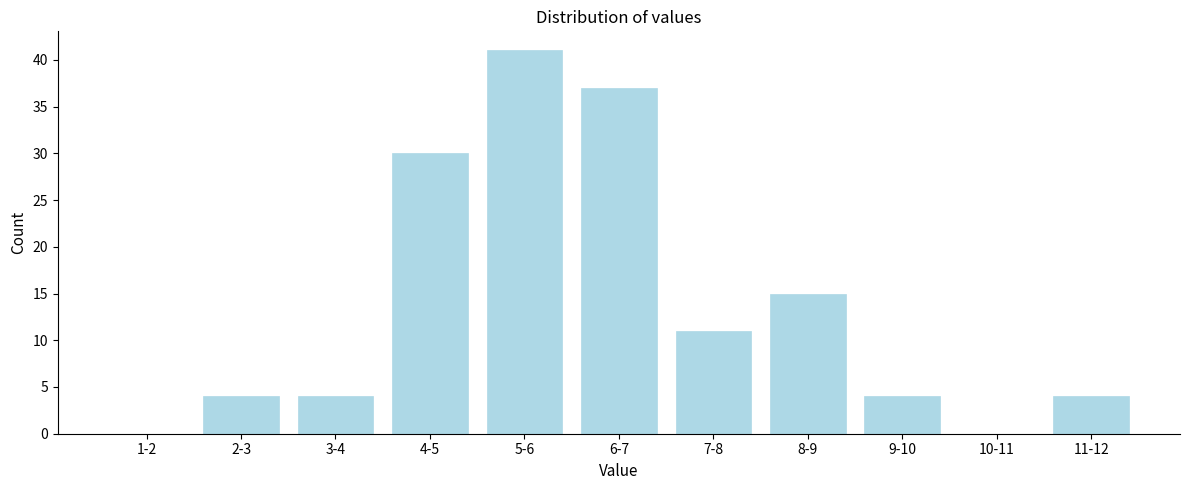

Reading right to left, transcribe all the data shown in this chart.

11-12=4	10-11=0	9-10=4	8-9=15	7-8=11	6-7=37	5-6=41	4-5=30	3-4=4	2-3=4	1-2=0